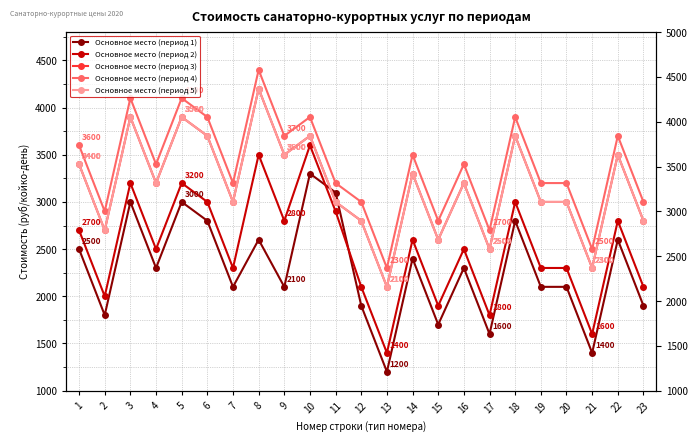

Is it true that Основное место (период 5) equals 896 at 11?

False